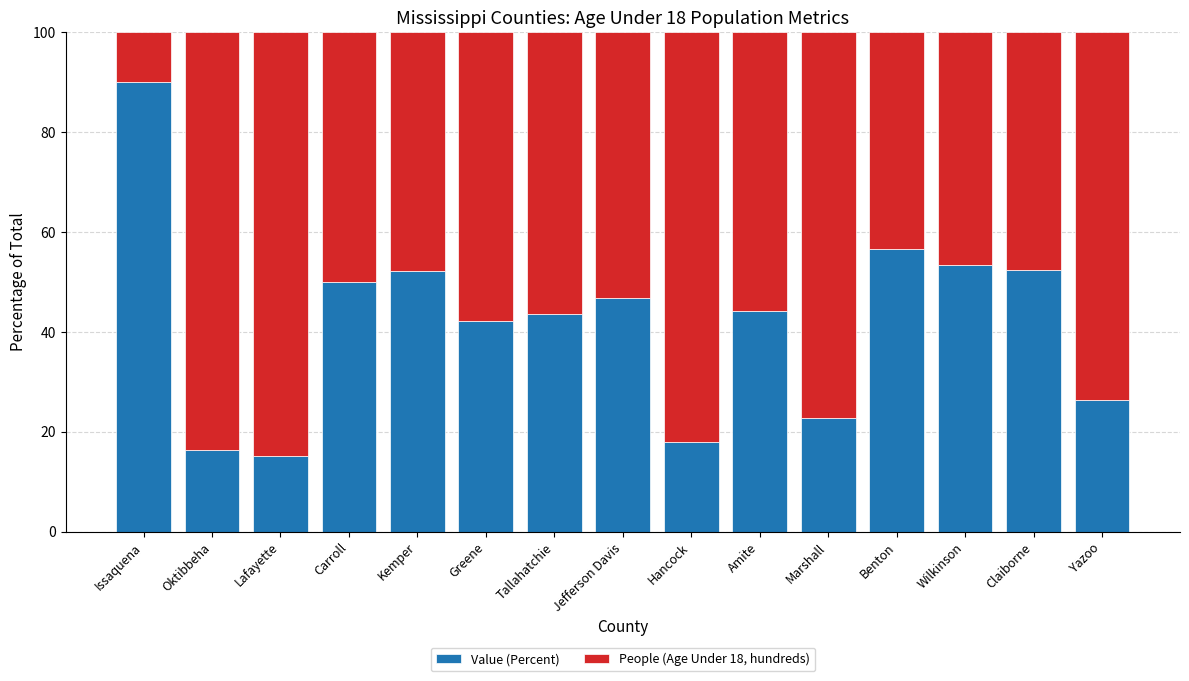

What is the total value across all series at Claiborne?

100.0